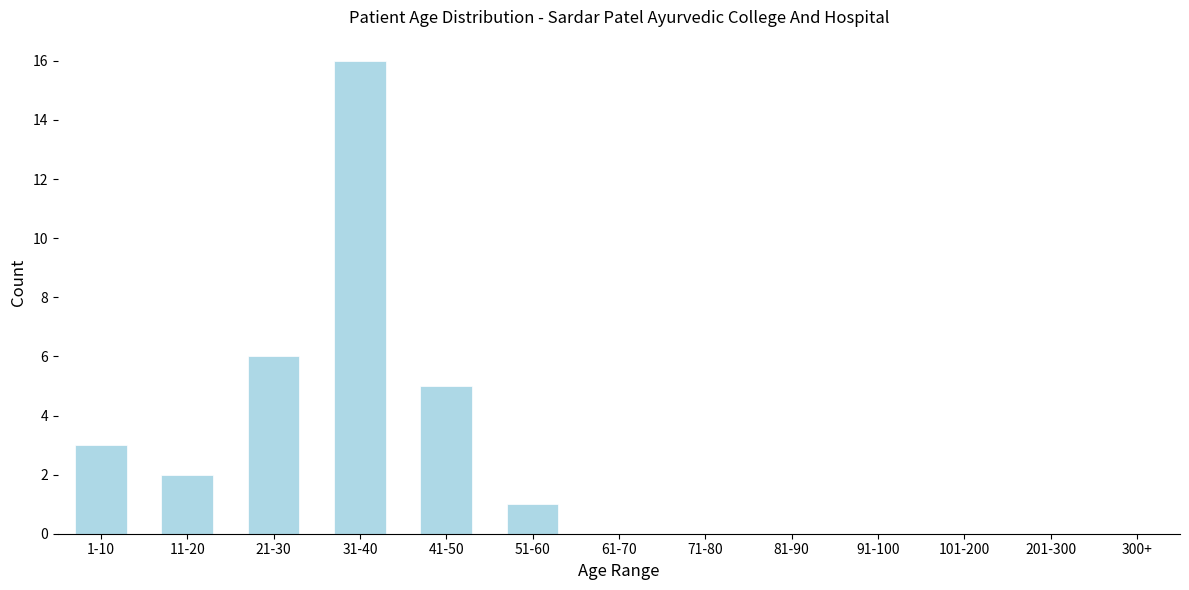

Reading left to right, transcribe all the data shown in this chart.

1-10=3	11-20=2	21-30=6	31-40=16	41-50=5	51-60=1	61-70=0	71-80=0	81-90=0	91-100=0	101-200=0	201-300=0	300+=0